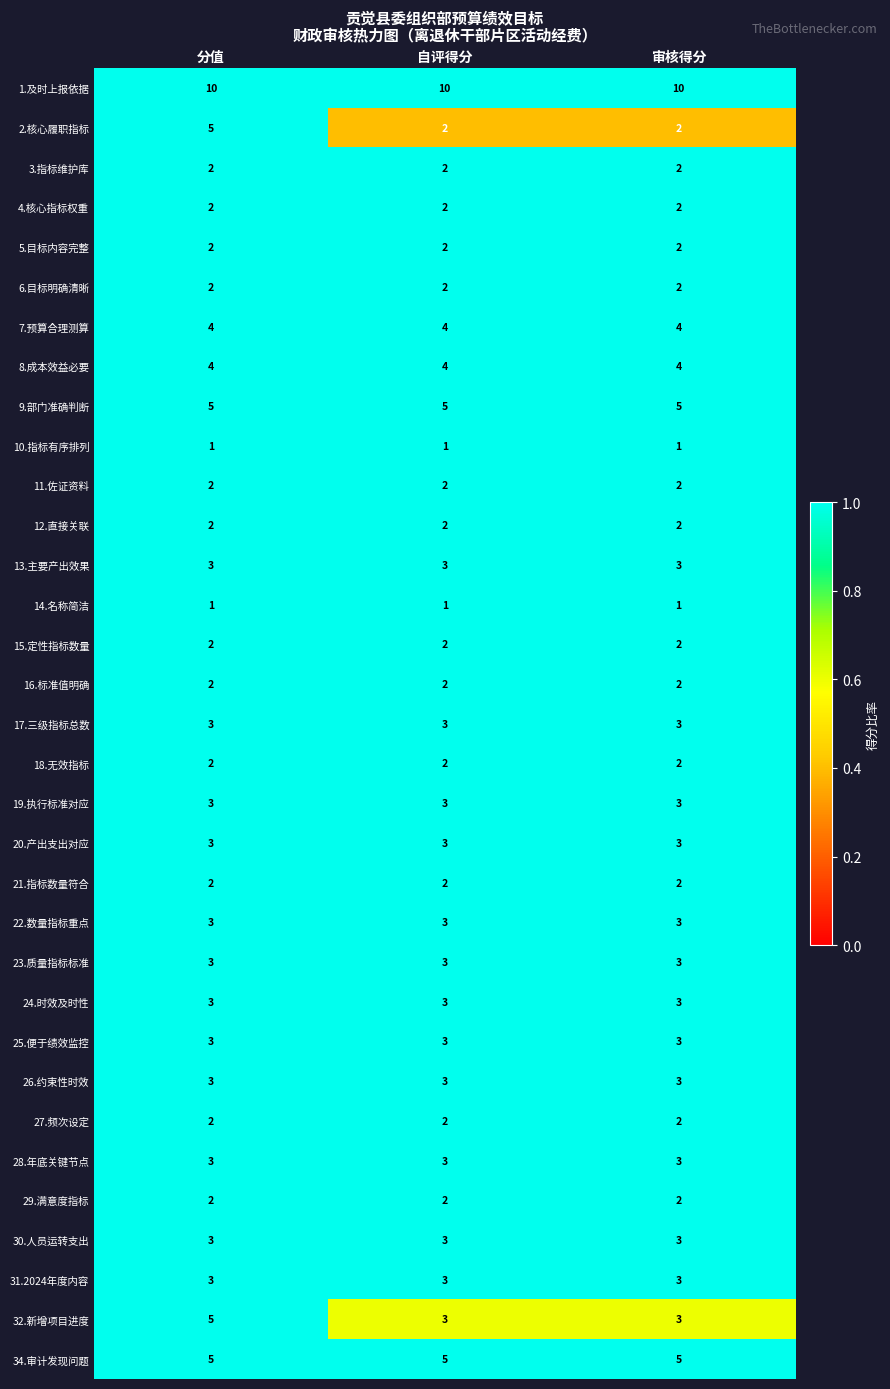

Between 分值 and 审核得分, which series saw the biggest shift?

2.核心履职指标